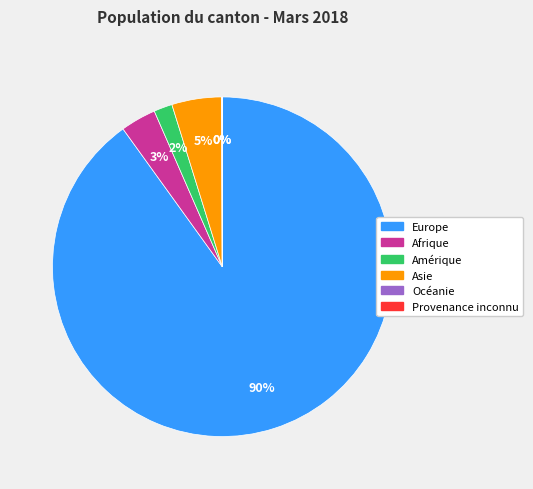

What is the largest slice in the pie chart?

Europe